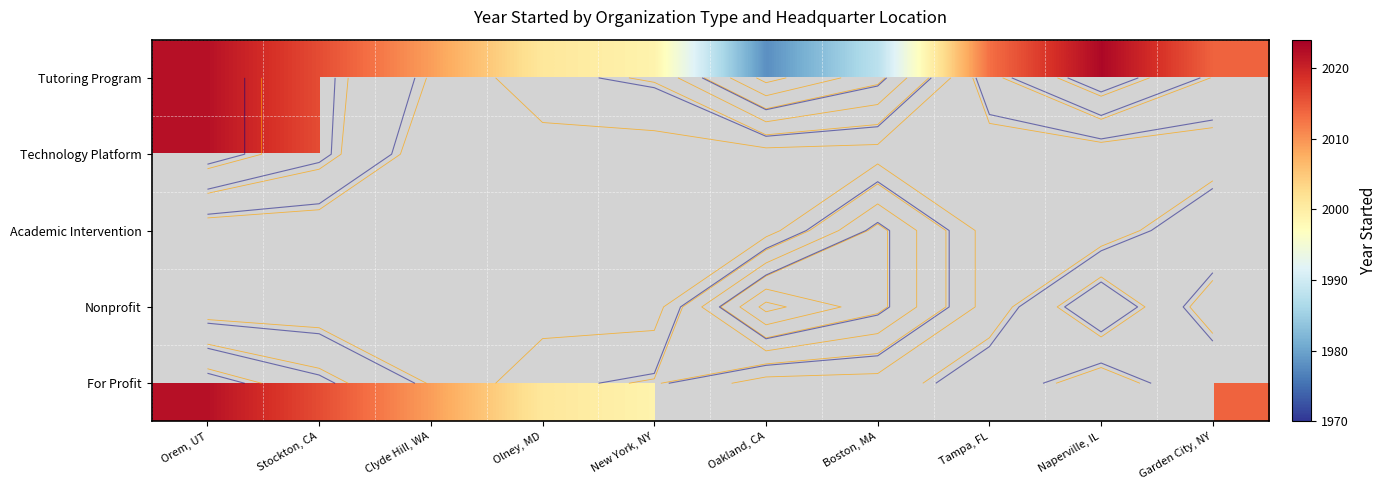

At how many categories does at least one series exceed 2020?

2